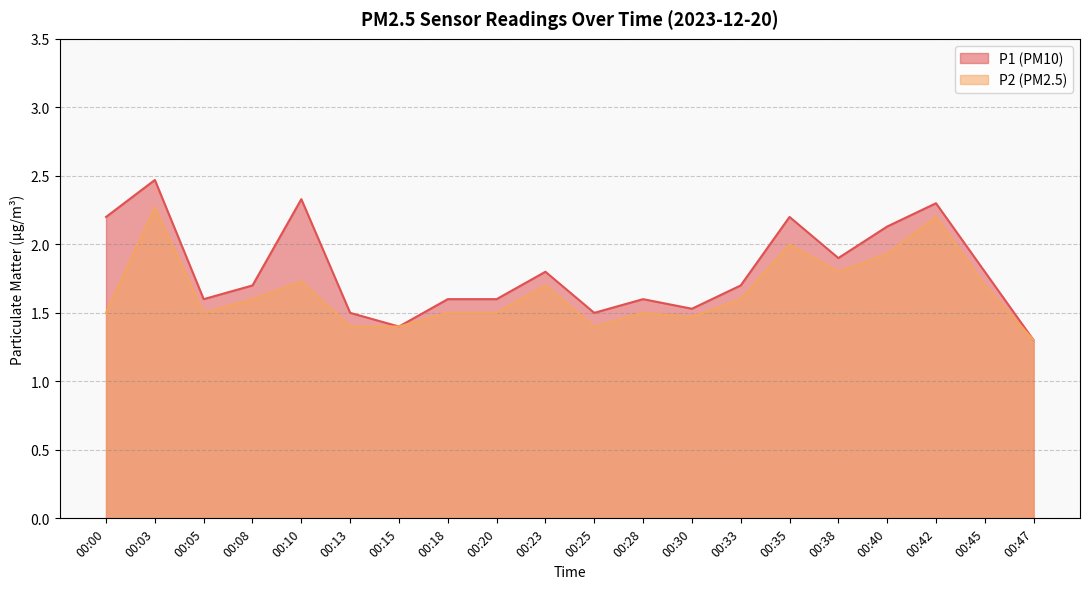

In P2, how many points are lower than both neighbors (excluding endpoints)?

4